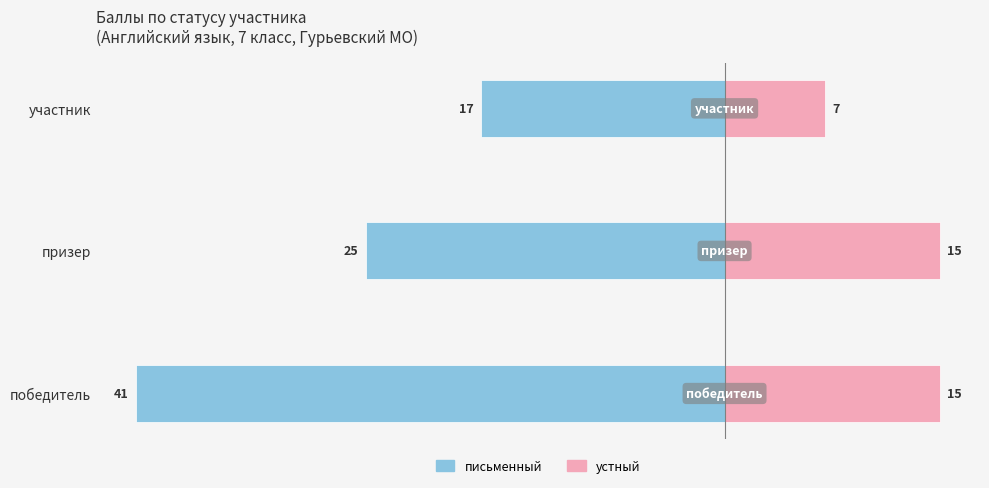

Reading left to right, transcribe all the data shown in this chart.

письменный: -41	-25	-17
устный: 15	15	7